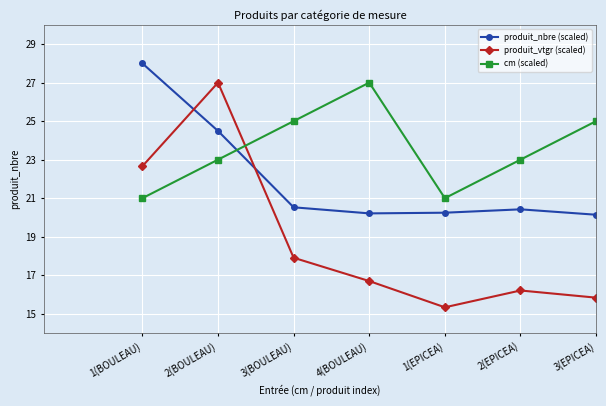

True or false: produit_nbre (scaled) has a value of 27.5 at 2(EPICEA).

False